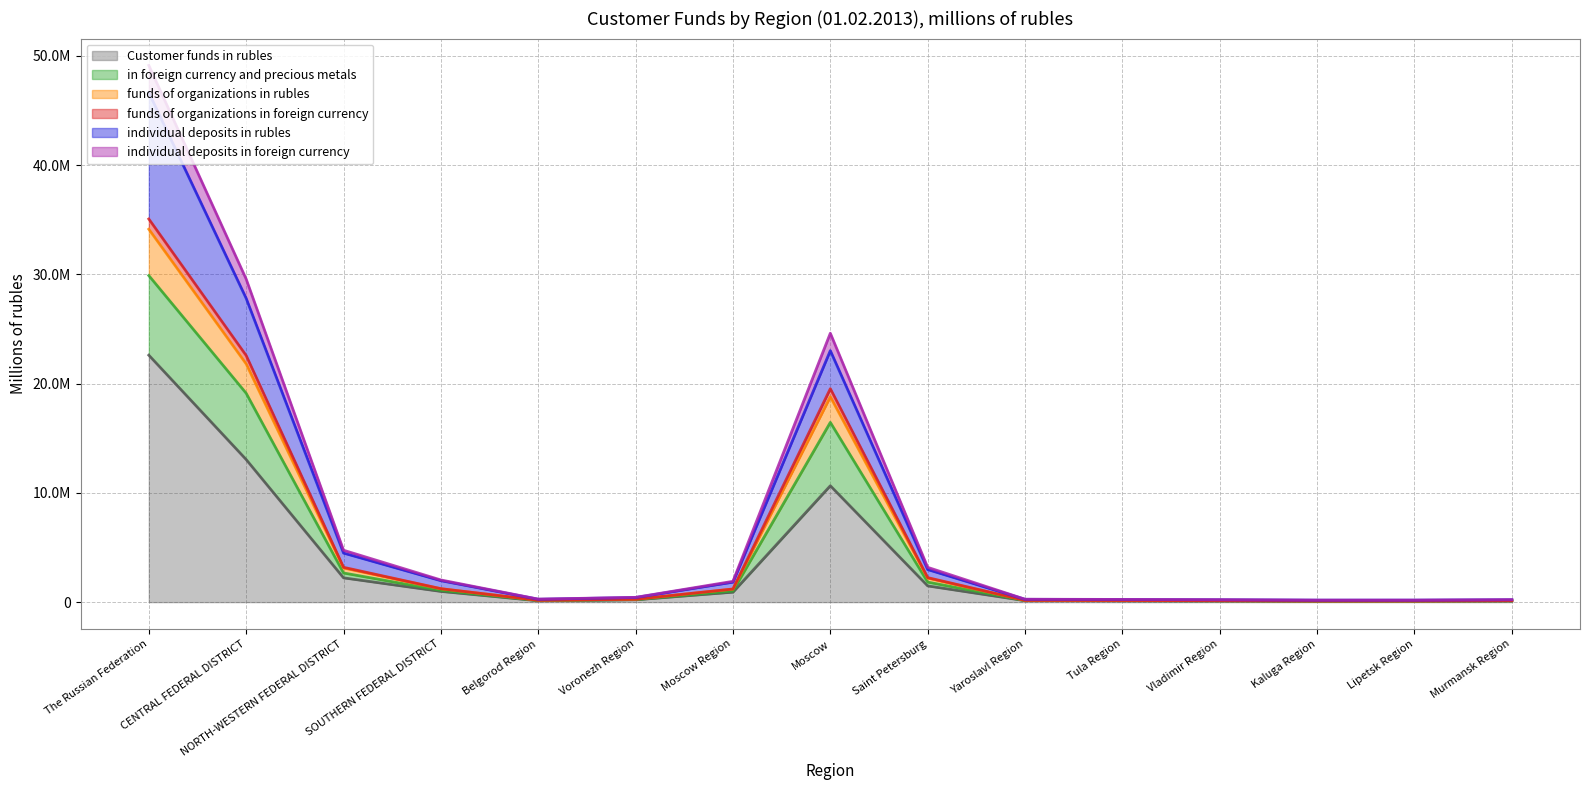

At which category is the sum across all series the highest?

The Russian Federation